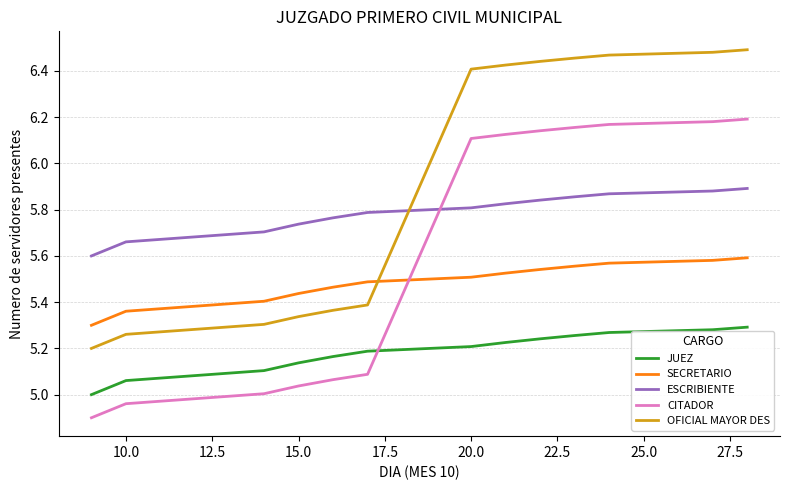

Does the chart have visible grid lines?

Yes